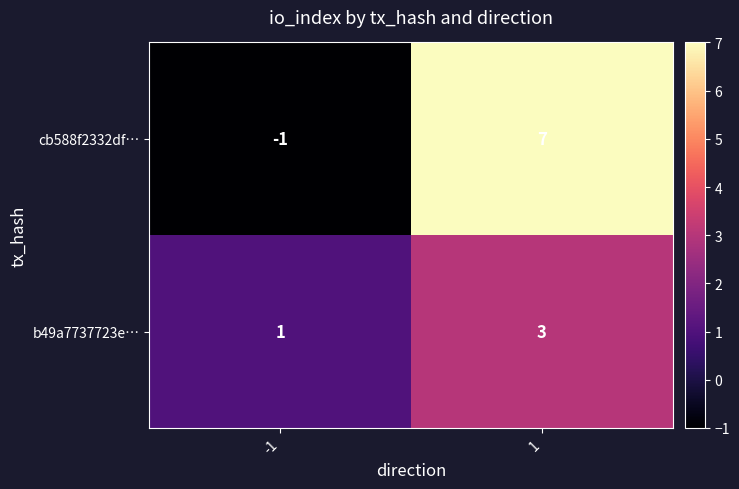

The b49a7737723e… series shows 5 at 1. True or false?

False